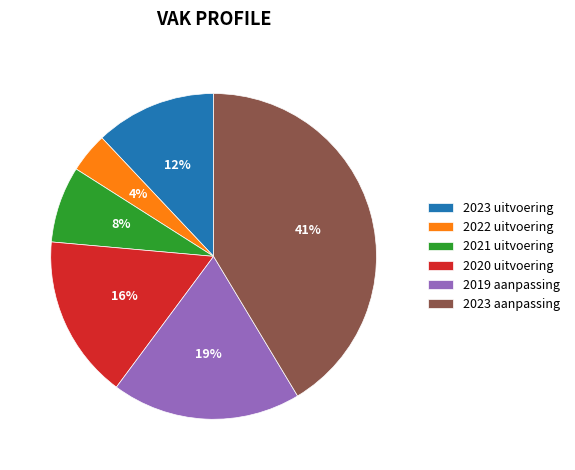

To the nearest percent, what is the difference between the 2023 uitvoering and 2021 uitvoering slice percentages?

4%